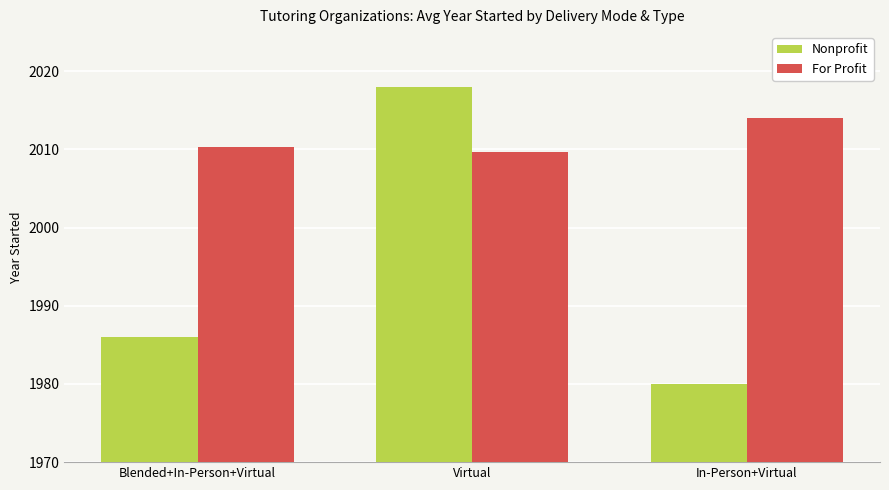

Reading left to right, list all the values displayed in this chart.

Nonprofit: 1986.0	2018.0	1980.0
For Profit: 2010.3	2009.7	2014.0